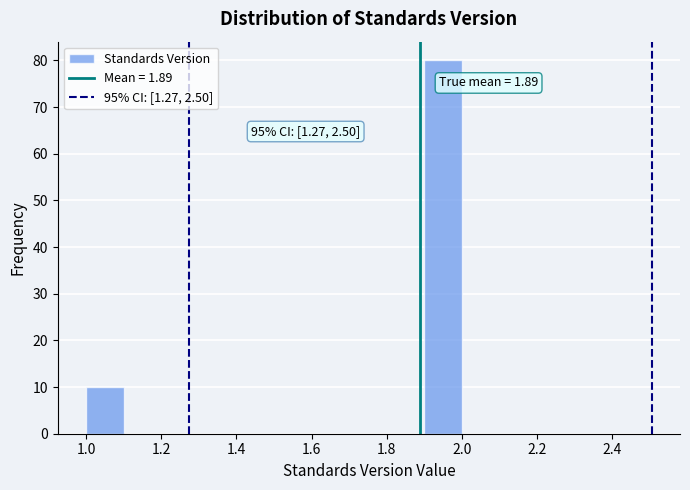

Which range on the x-axis has the tallest bar?

1.9 to 2.0